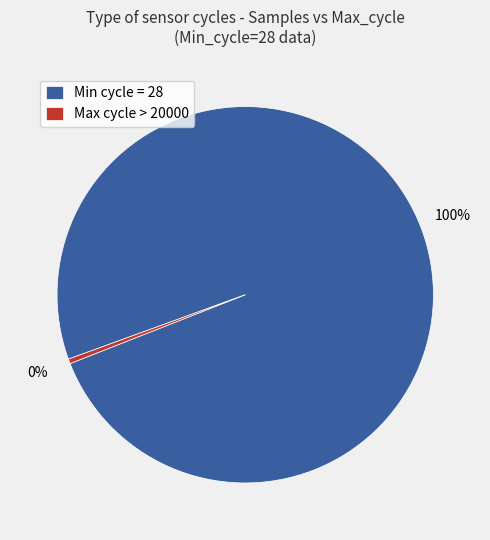

Is the sum of Min cycle = 28 and Max cycle > 20000 greater than half?

Yes